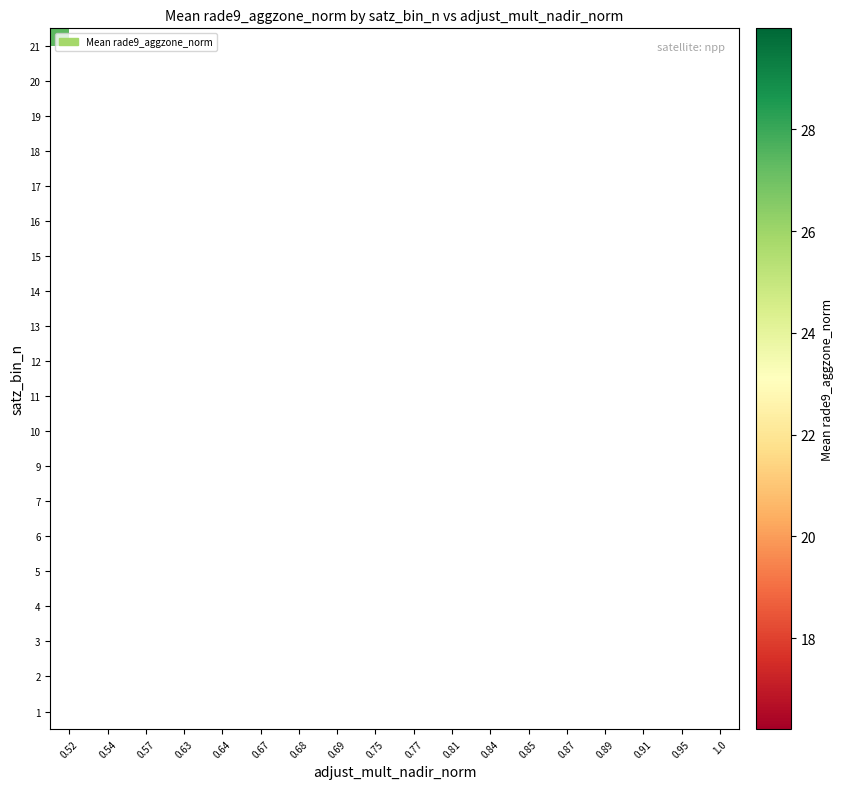

Which category has the highest value across all series?

0.54